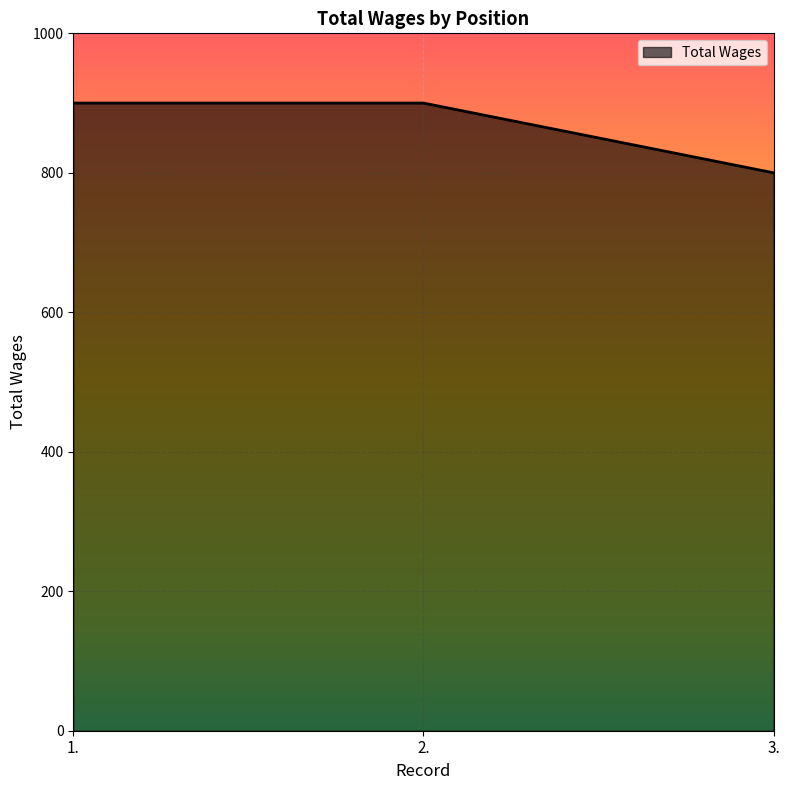

The value at 2. is 530. True or false?

False